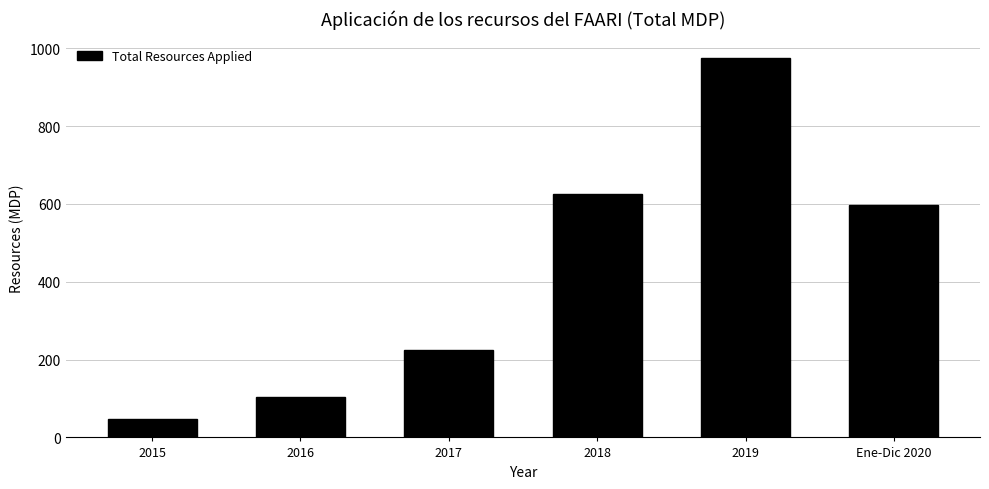

What is the greatest value displayed?

975.9